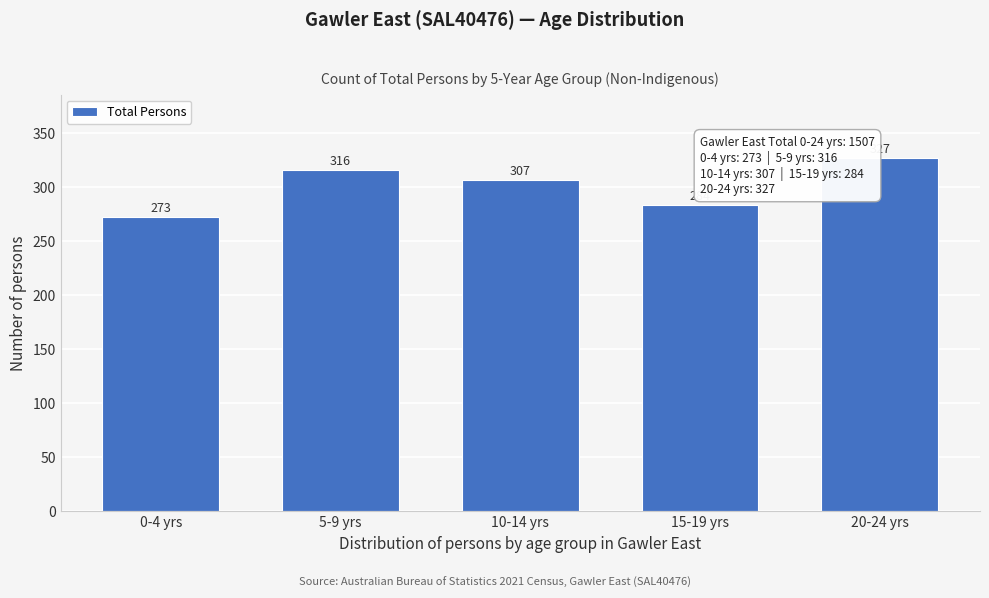

Reading right to left, what are all the values shown in this chart?

20-24 yrs=327	15-19 yrs=284	10-14 yrs=307	5-9 yrs=316	0-4 yrs=273